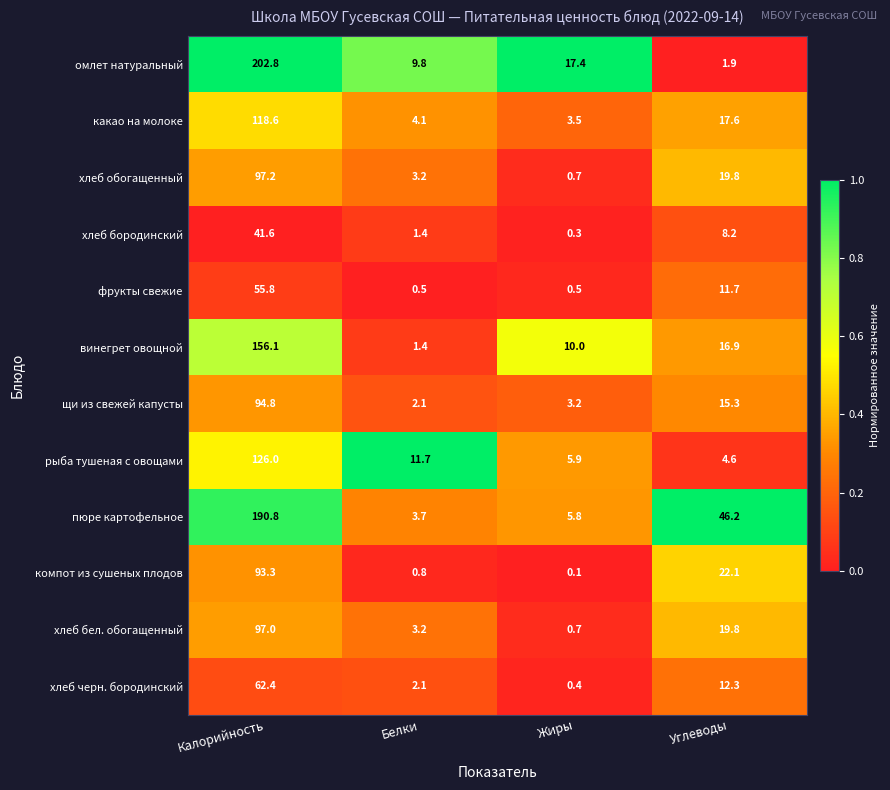

At which label is пюре картофельное closest to 97?

Углеводы